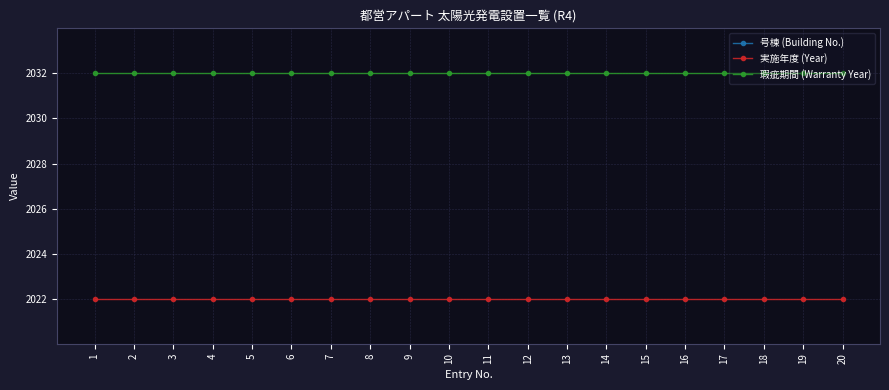

What is the value of the 号棟 (Building No.) point at the 11th from the left?

2